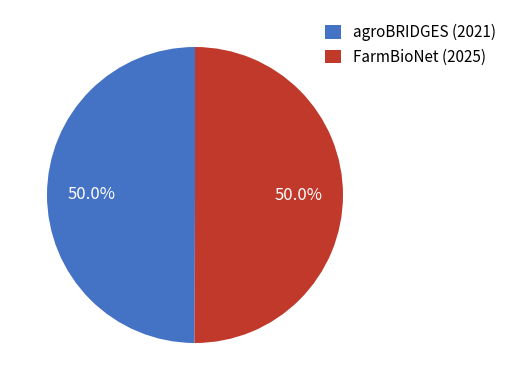

What portion of the pie excludes FarmBioNet (2025)?

50.0%